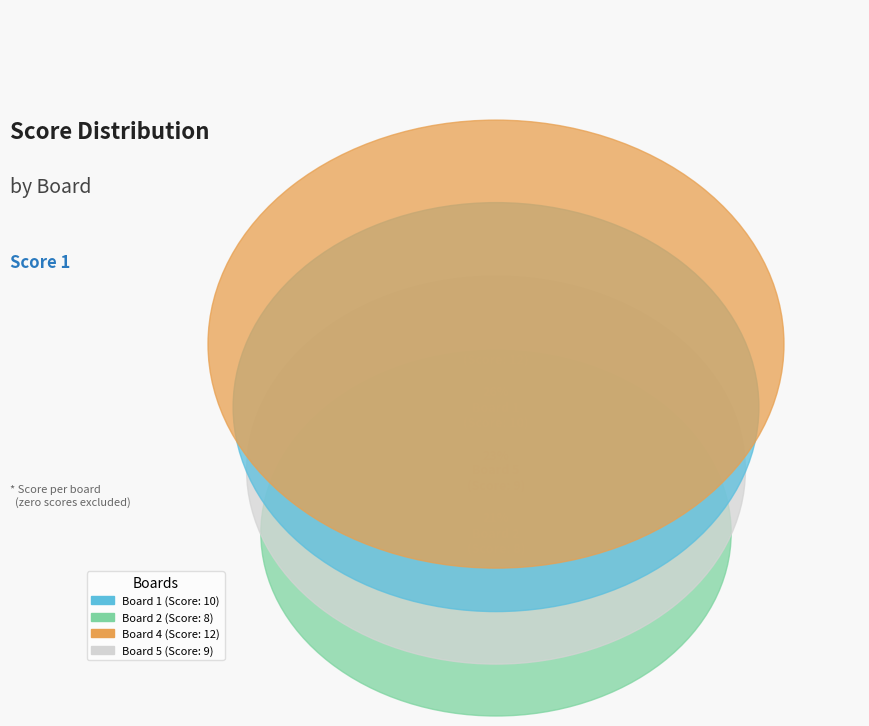

What is the total percentage of Board 2 and Board 1?

46.2%